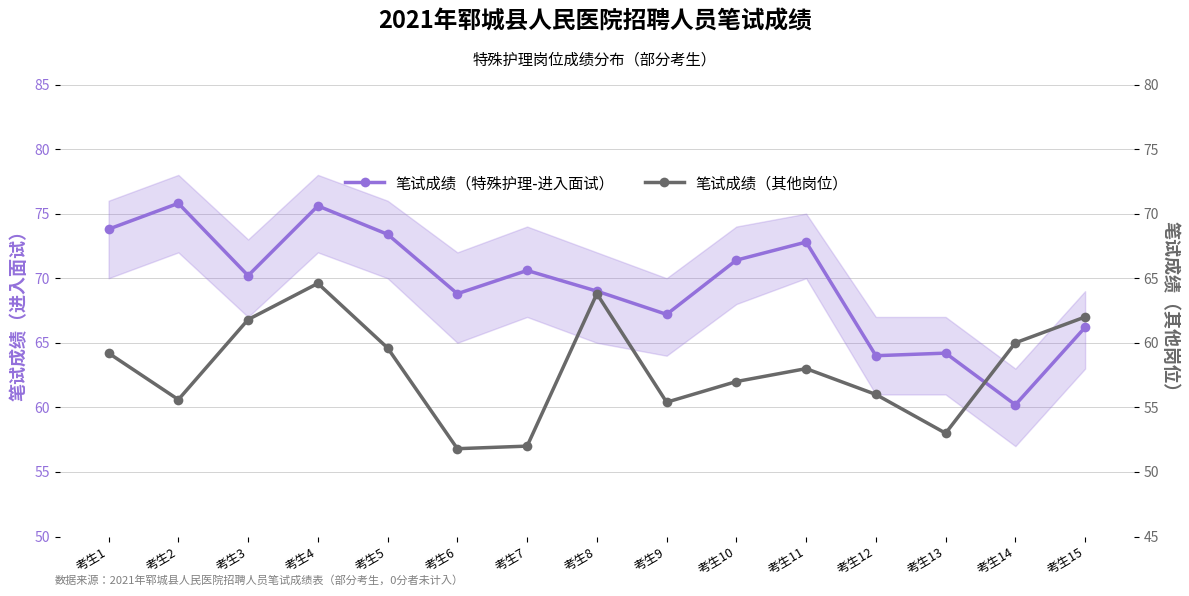

Where is the first local minimum for 笔试成绩（其他岗位）?

考生2